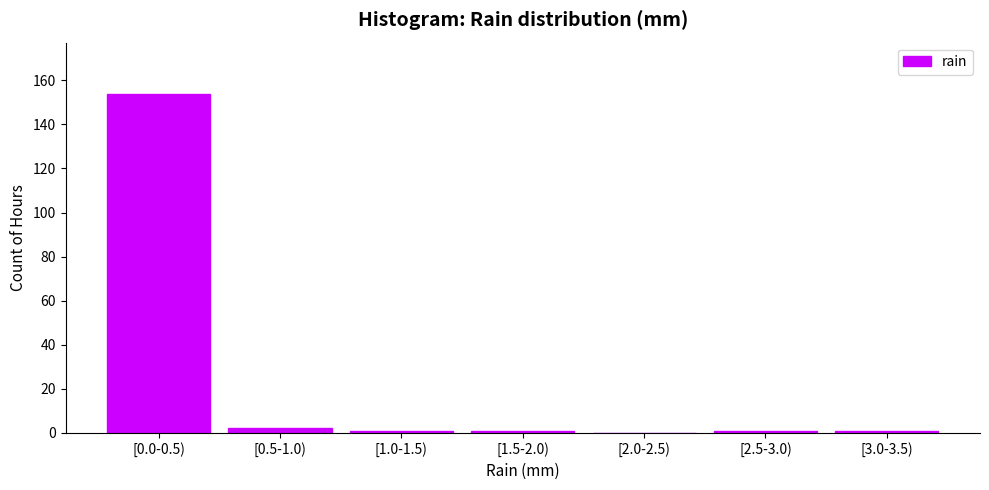

Reading right to left, extract all data points from this chart.

[3.0-3.5)=1	[2.5-3.0)=1	[2.0-2.5)=0	[1.5-2.0)=1	[1.0-1.5)=1	[0.5-1.0)=2	[0.0-0.5)=154